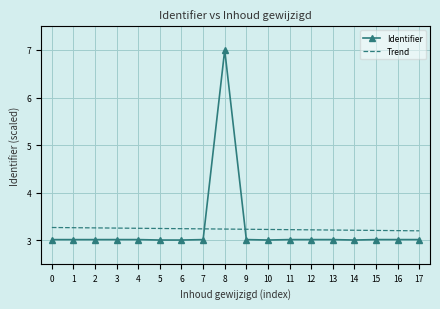

Which series has the largest range (max minus min)?

Identifier